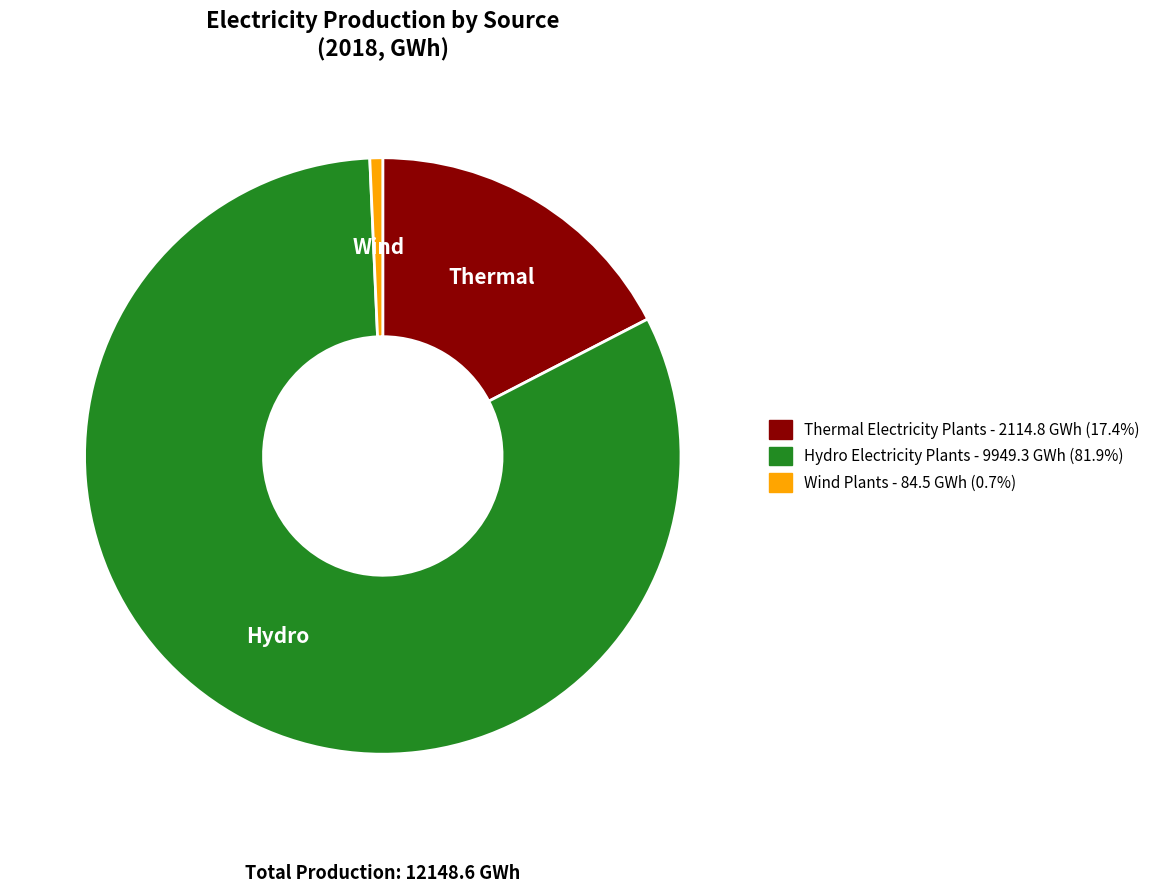

Is there any slice that represents more than half of the pie?

Yes